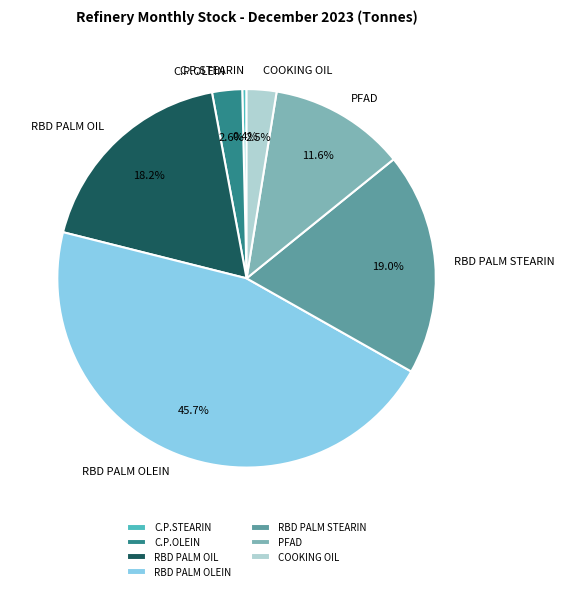

Is there a majority slice in this chart?

No